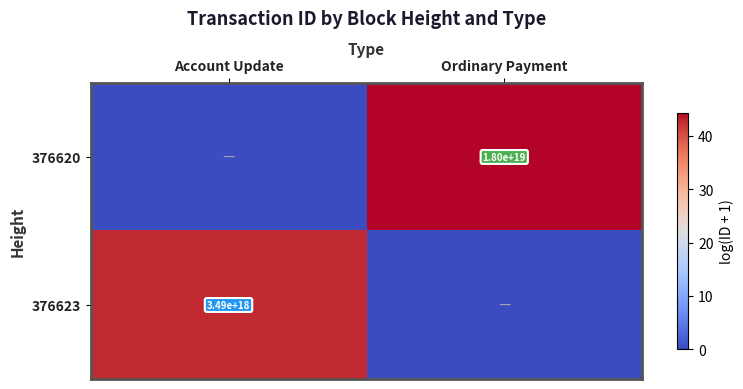

Is it true that 376623 equals 3490000000000000000 at Account Update?

True